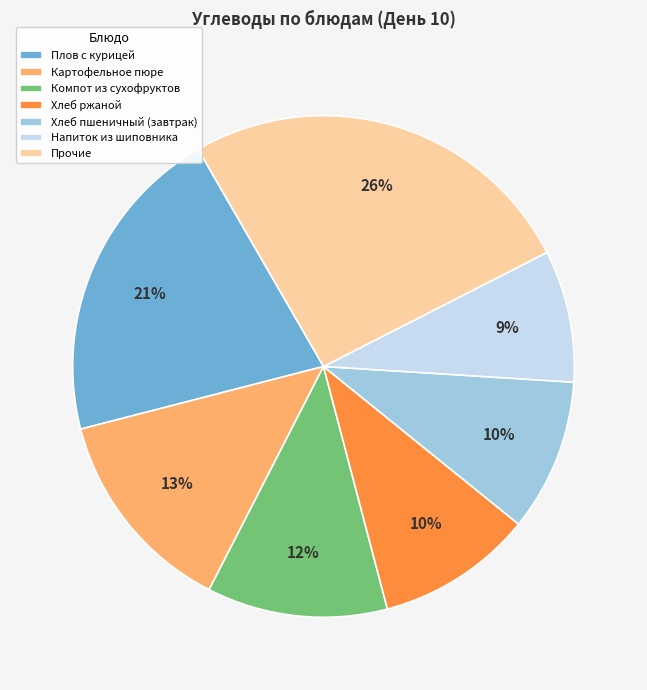

To the nearest percent, what is the average slice percentage?

14%